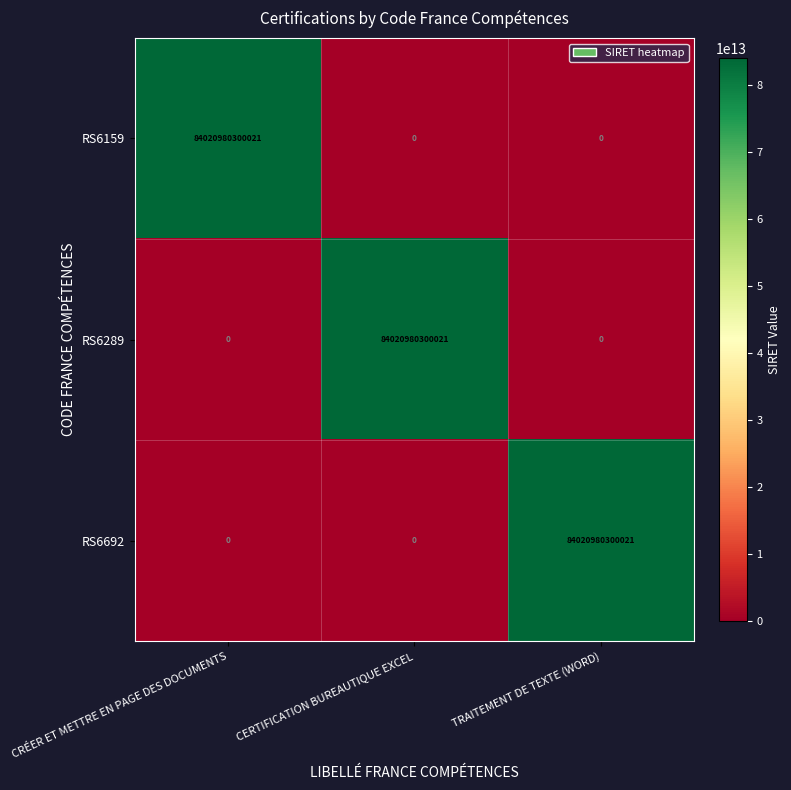

At how many categories does at least one series exceed 62761704537904?

3